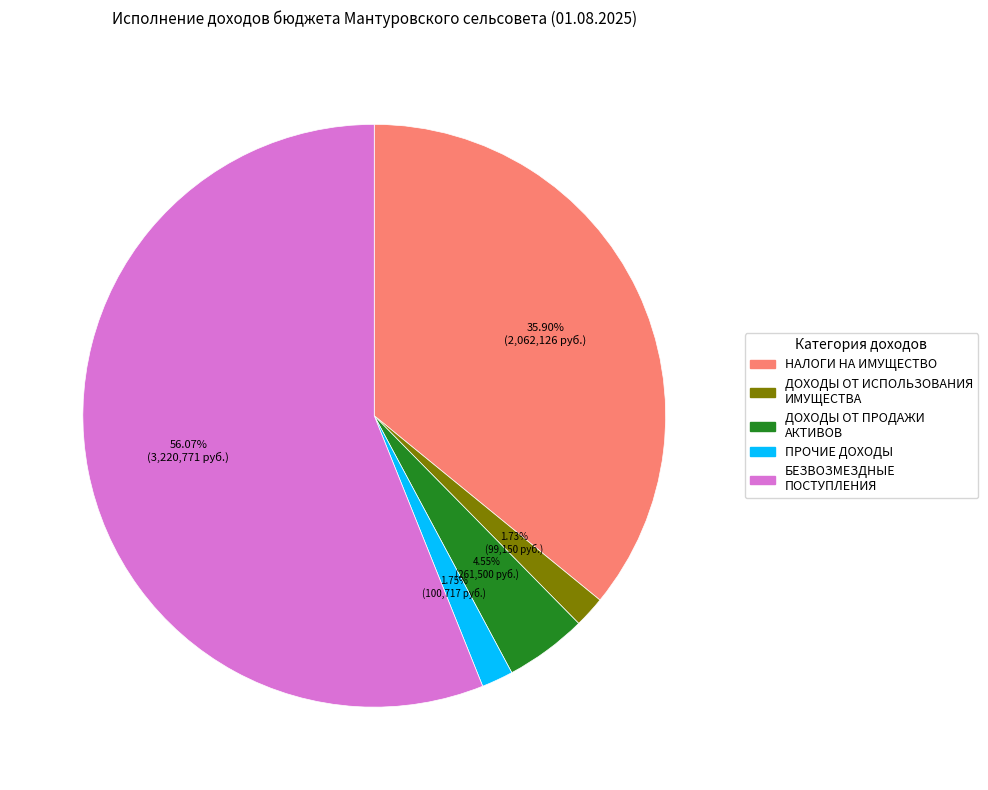

Is there any slice that represents more than half of the pie?

Yes